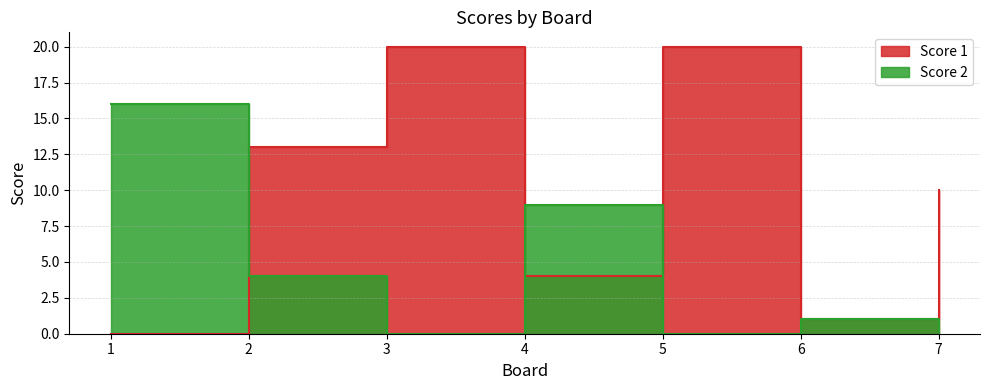

What is the difference between the Score 2 values at 6 and 7?

1